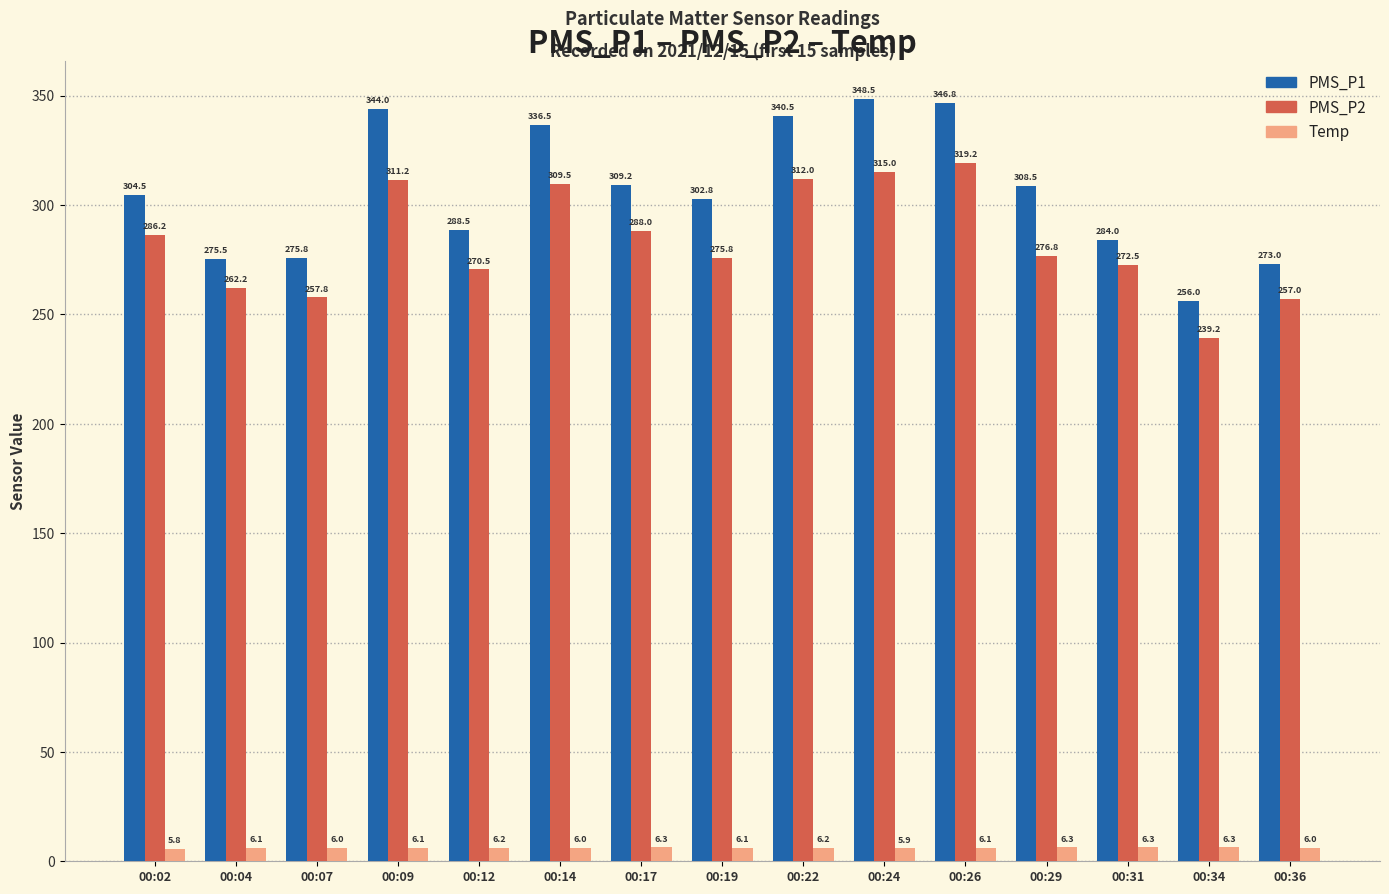

At which label does PMS_P2 reach its peak?

00:26